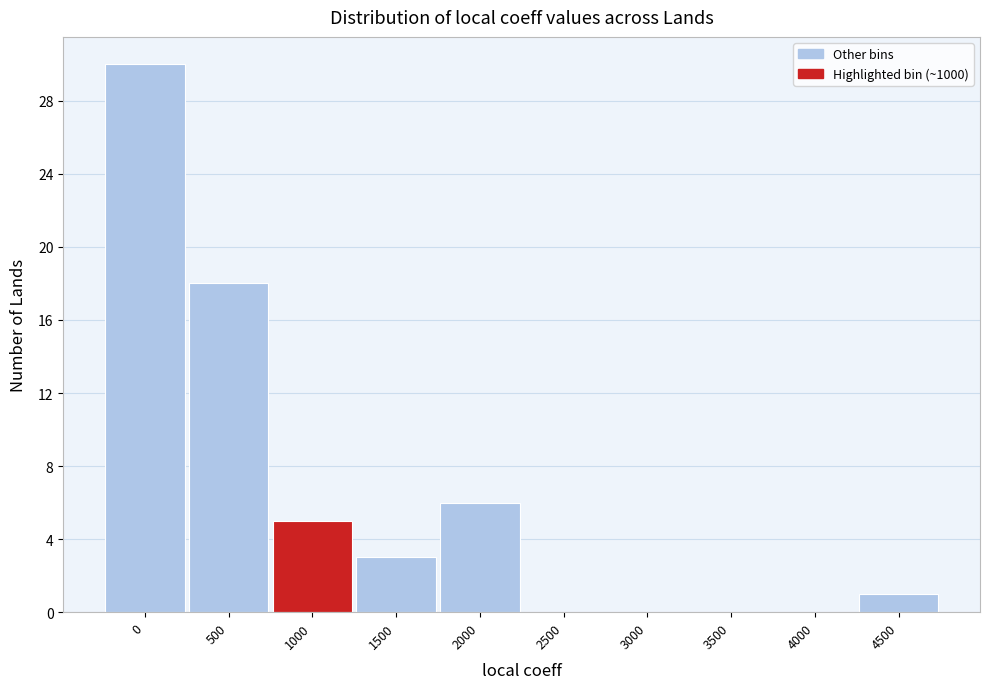

Reading left to right, list all the values displayed in this chart.

0=30	500=18	1000=5	1500=3	2000=6	2500=0	3000=0	3500=0	4000=0	4500=1